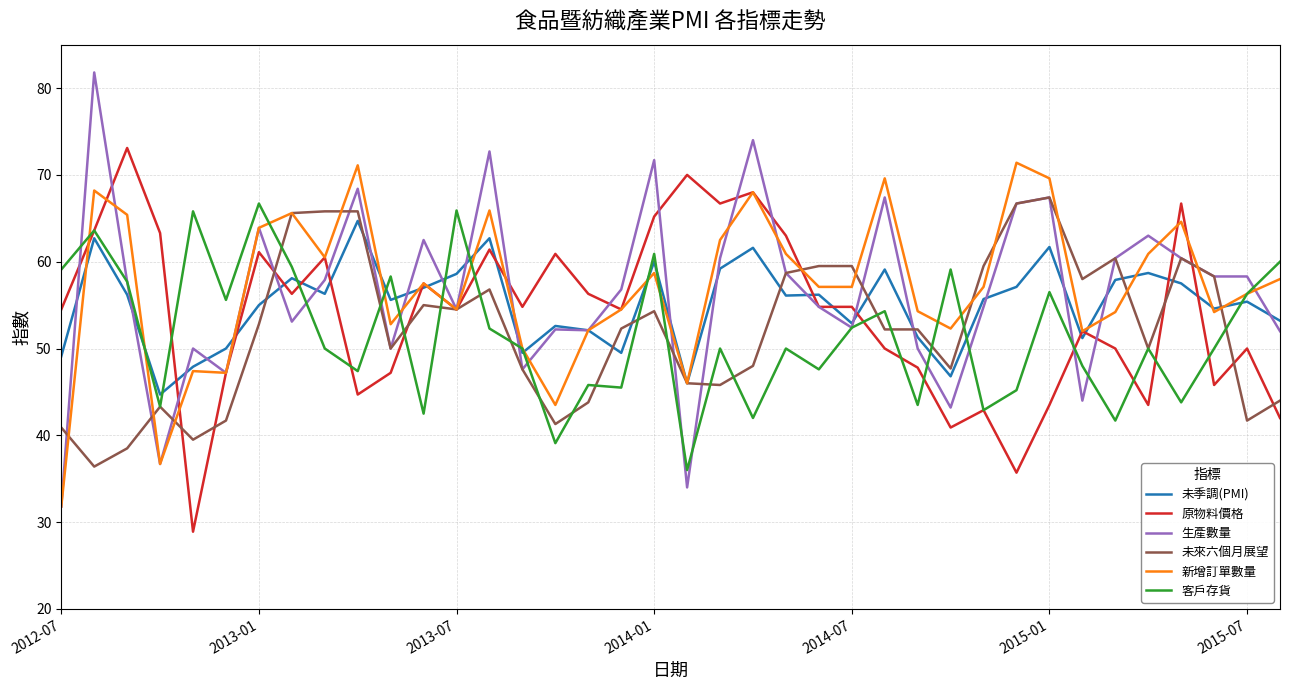

True or false: 生產數量 and 客戶存貨 intersect in this chart.

True